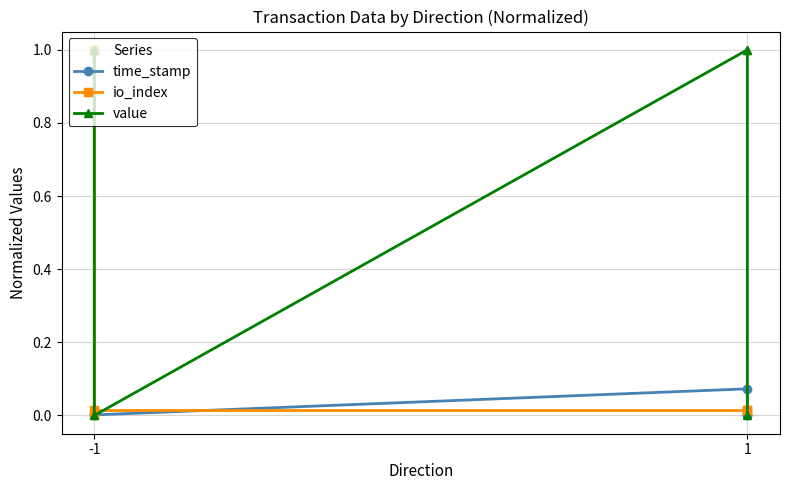

At which category is the sum across all series the highest?

-1